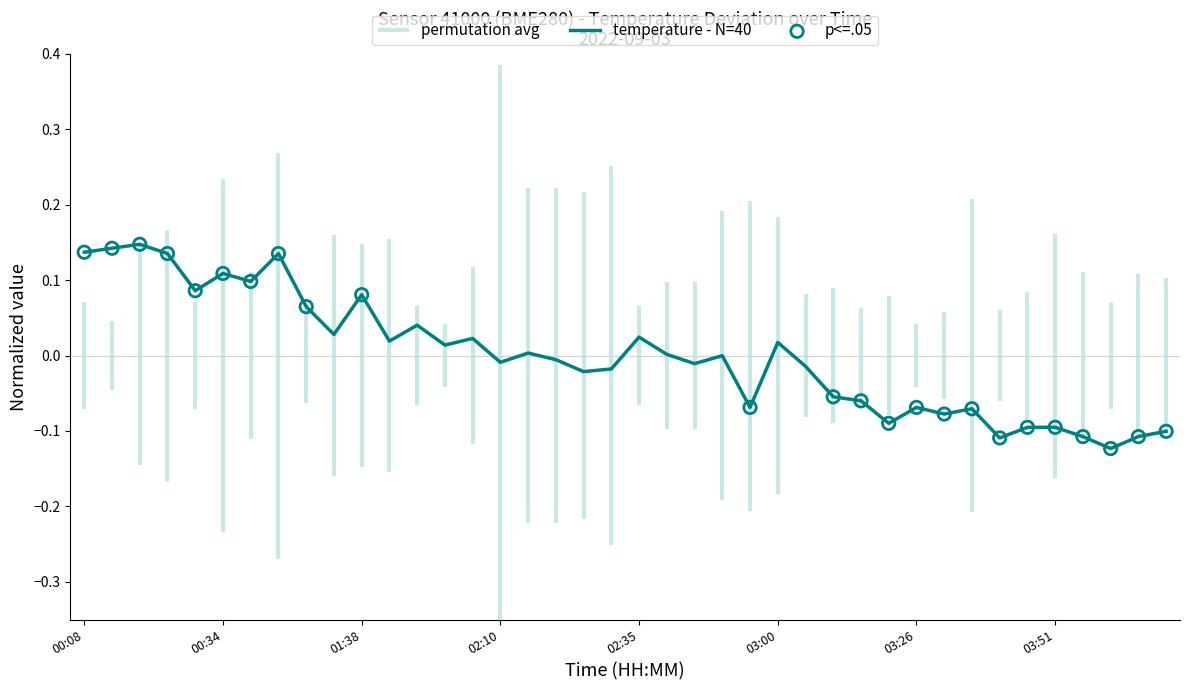

Between 03:46 and 02:25, which is larger?

02:25